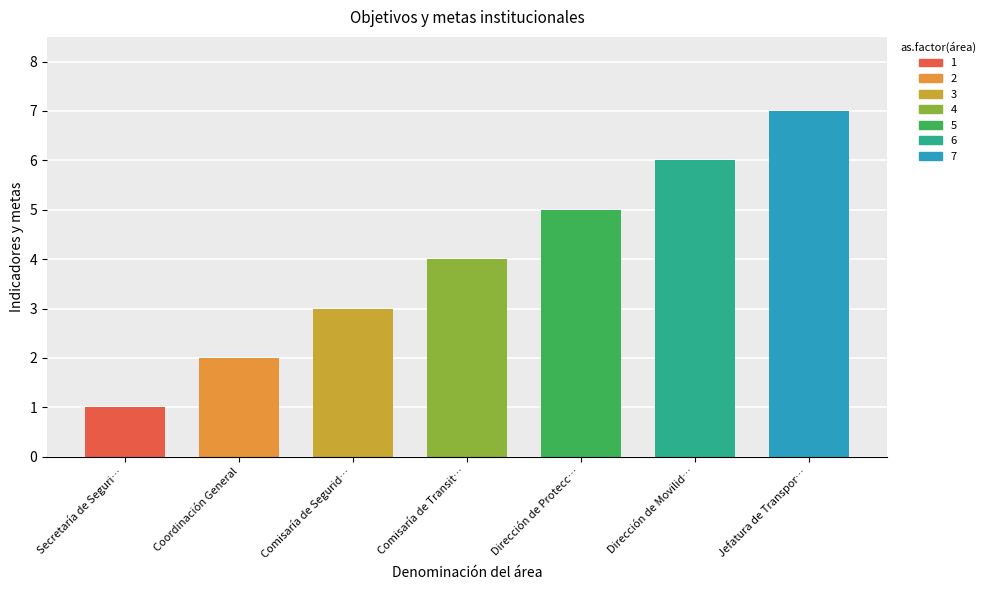

The chart shows a value of 3 at Comisaría de Seguridad Pública. True or false?

True